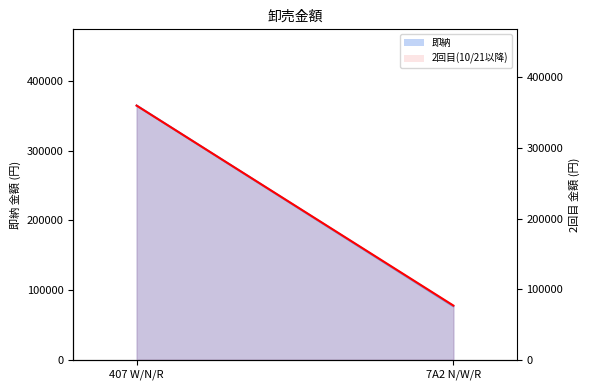

Reading left to right, list all the values displayed in this chart.

407 W/N/R=360000	7A2 N/W/R=76800